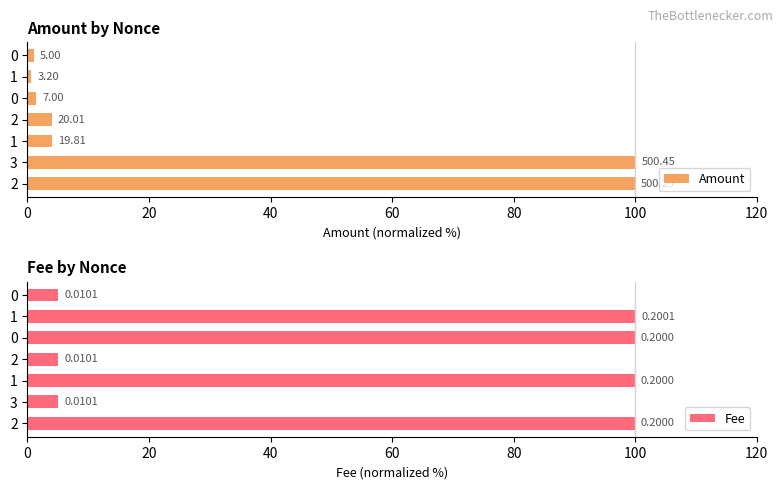

What is the minimum value for Amount?

0.6